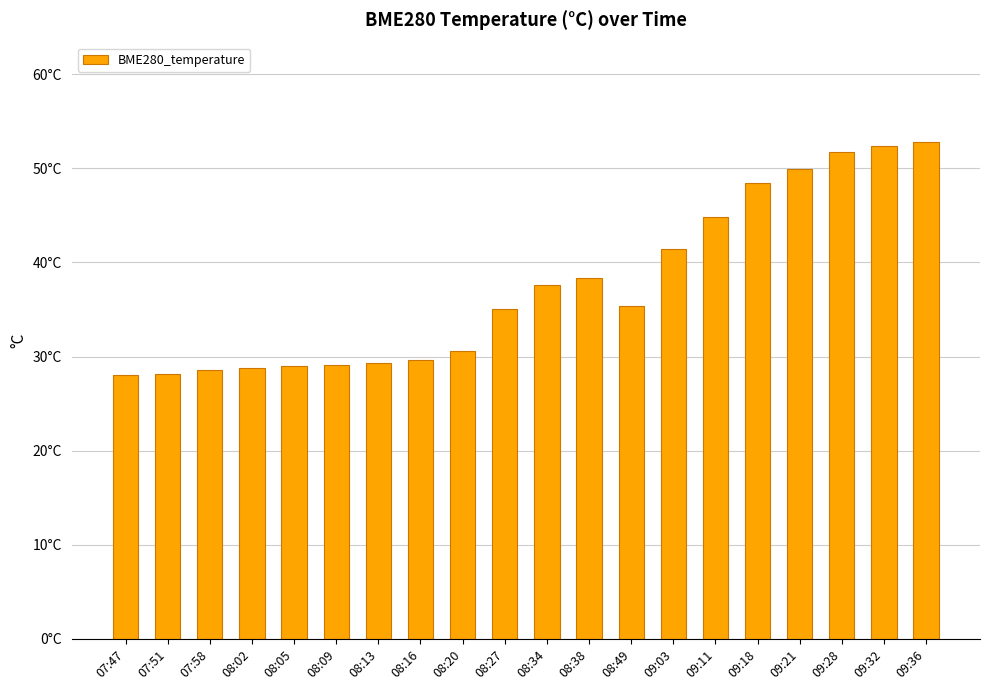

Are the bars horizontal?

No